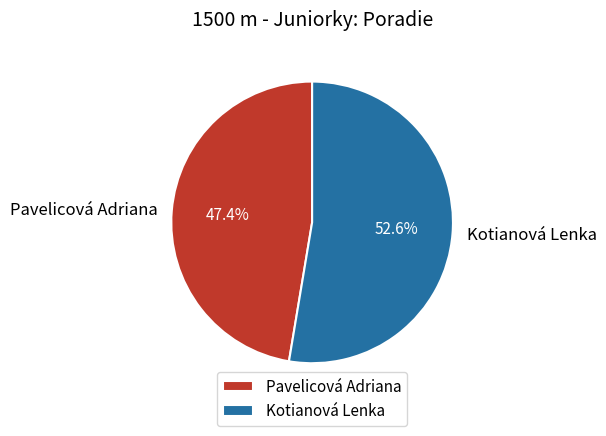

Count the number of slices in the pie.

2